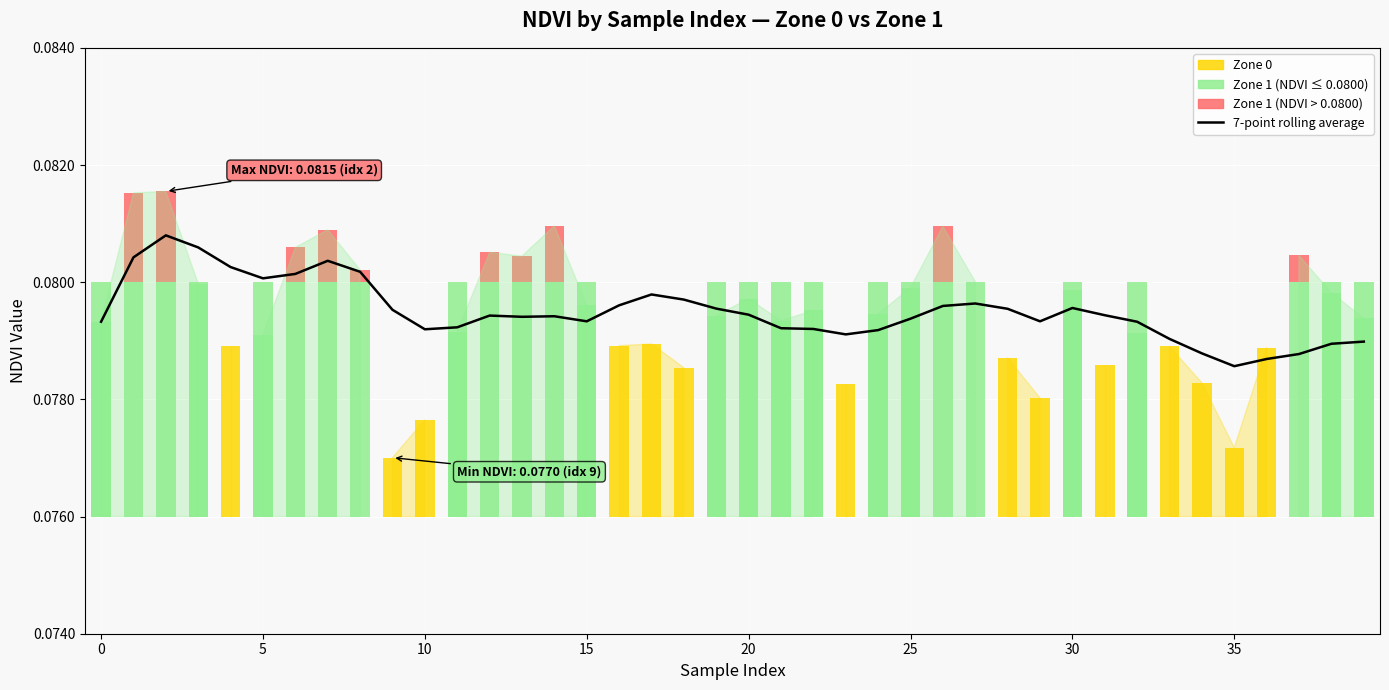

Which has a higher value, 33 or 15?

15